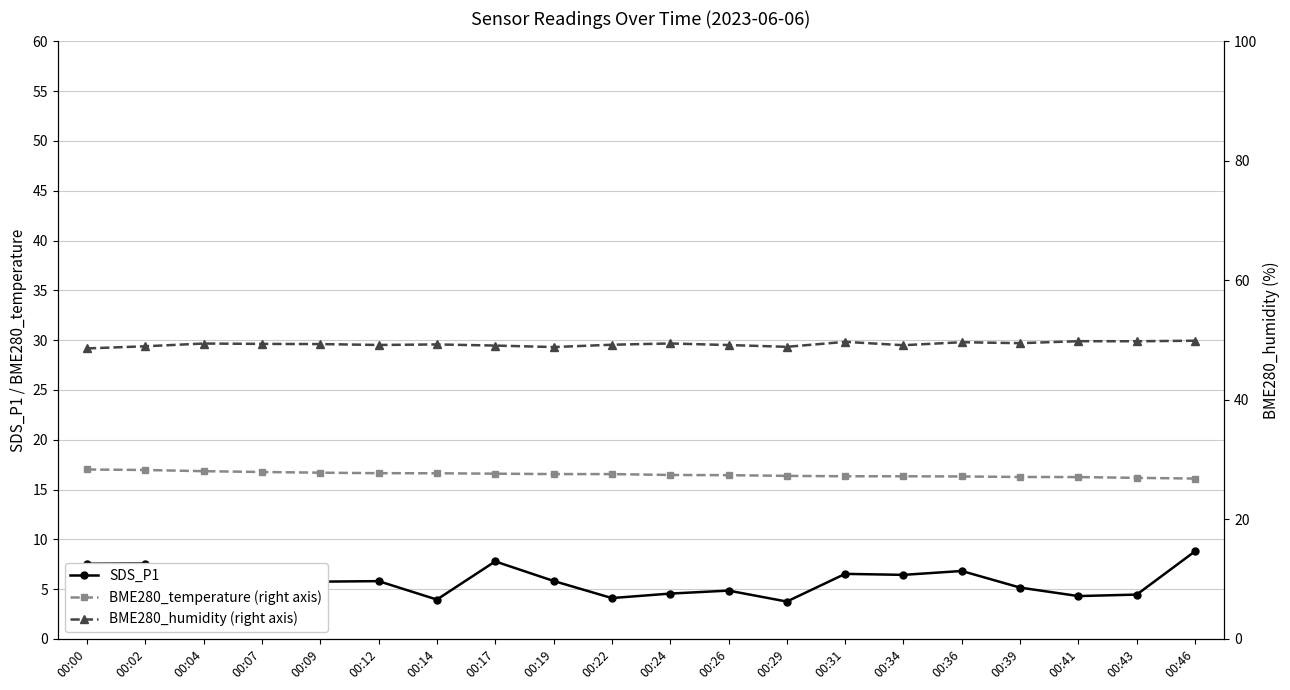

Count the number of categories in the chart.

20